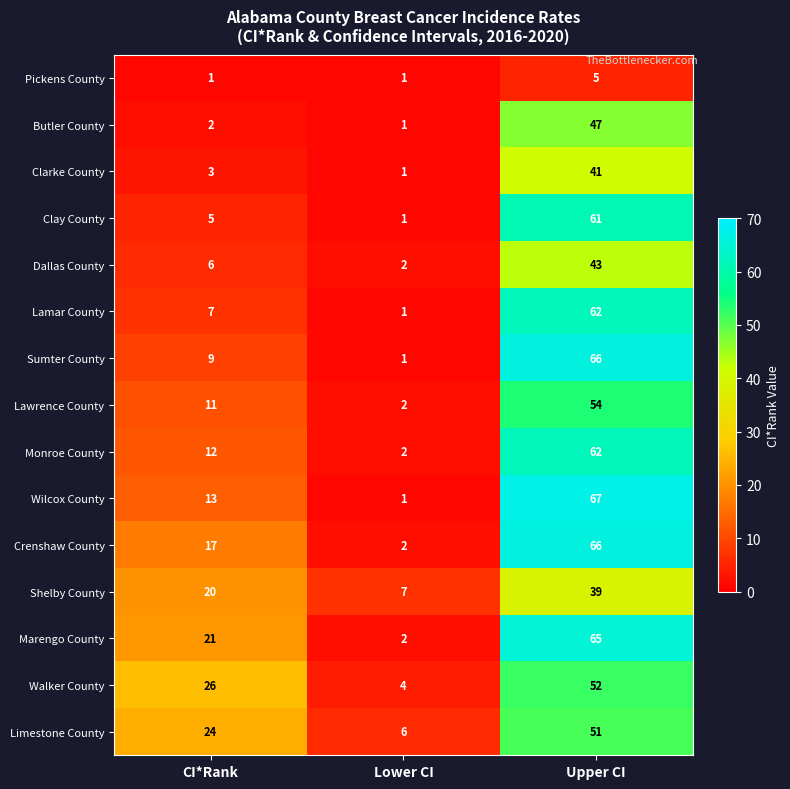

At which label does Marengo County reach its minimum?

Lower CI